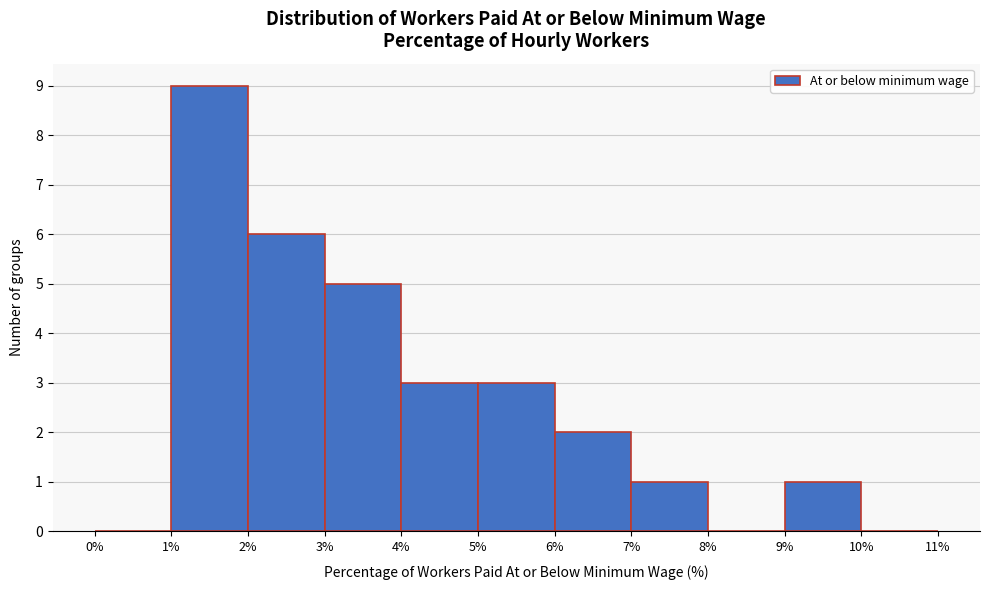

Reading left to right, transcribe this chart: for each bar, give the range it covers on the x-axis and its height. The values are not printed on the chart, so give them approximately, as read against the axis.

0% to 1%: 0
1% to 2%: 9
2% to 3%: 6
3% to 4%: 5
4% to 5%: 3
5% to 6%: 3
6% to 7%: 2
7% to 8%: 1
8% to 9%: 0
9% to 10%: 1
10% to 11%: 0